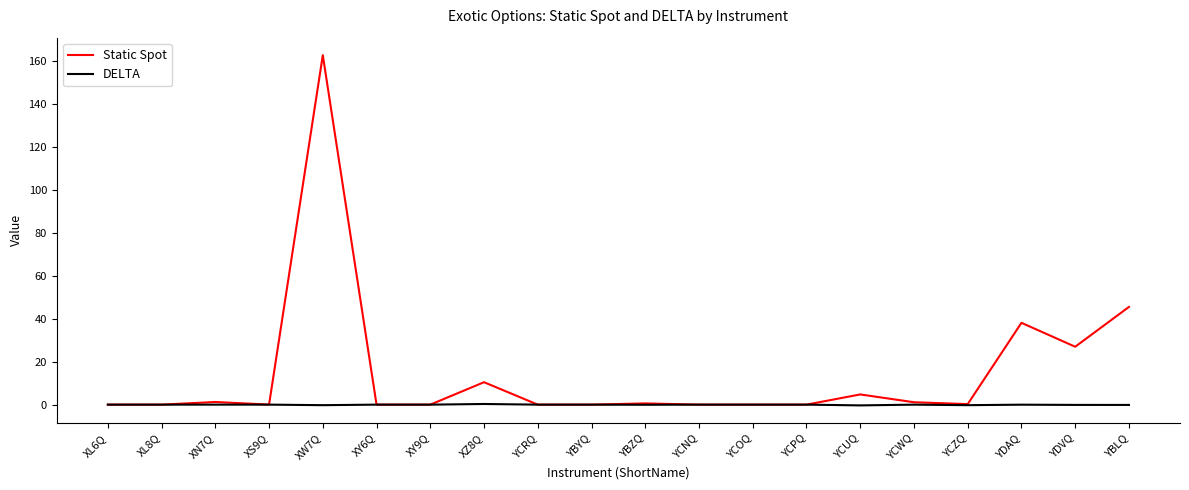

Where is Static Spot nearest to the value 81?

YBLQ